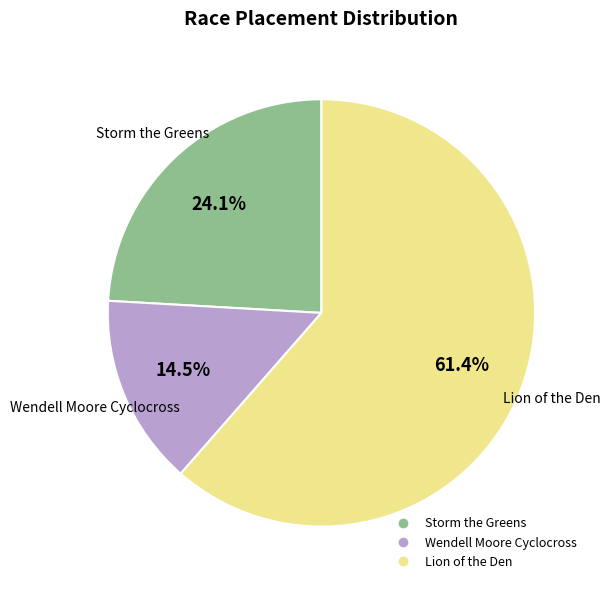

Which has a higher value, Storm the Greens or Wendell Moore Cyclocross?

Storm the Greens